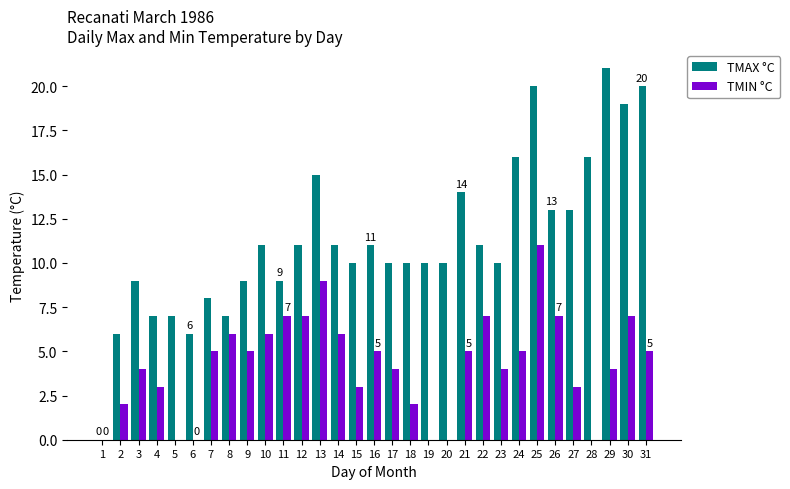

At which category is the sum across all series the highest?

25